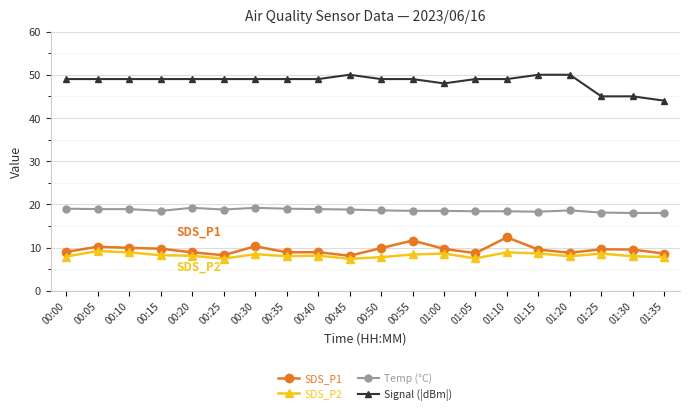

How many categories are shown in the chart?

20